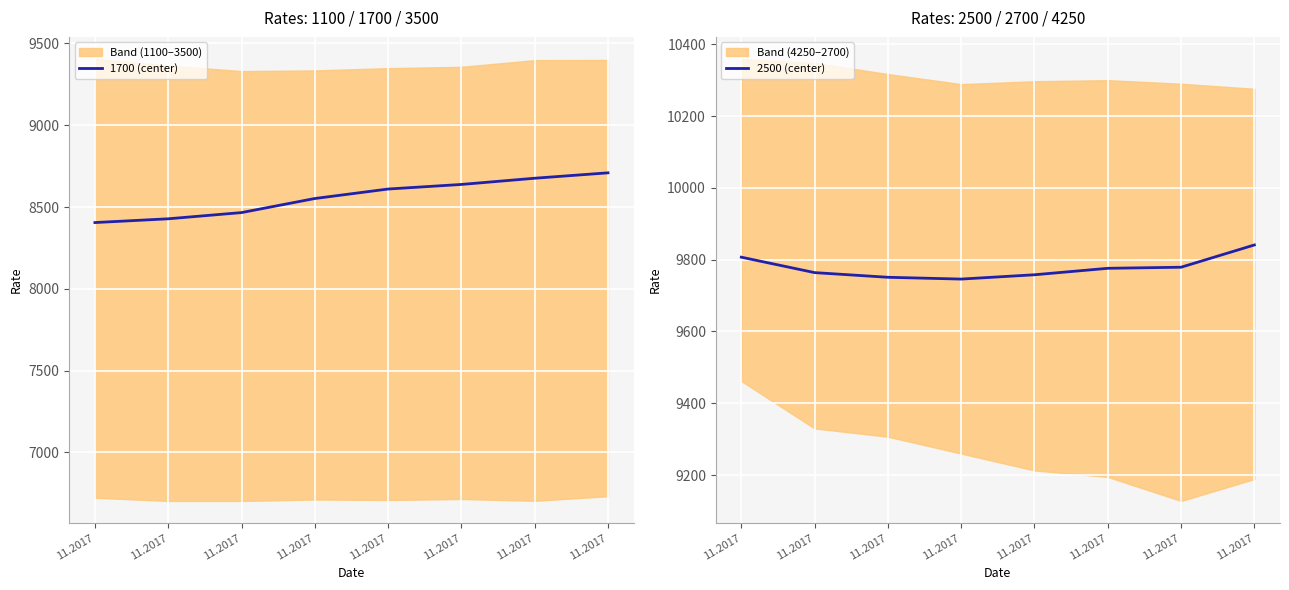

The 2500 (center) series shows 4788 at 11.2017. True or false?

False